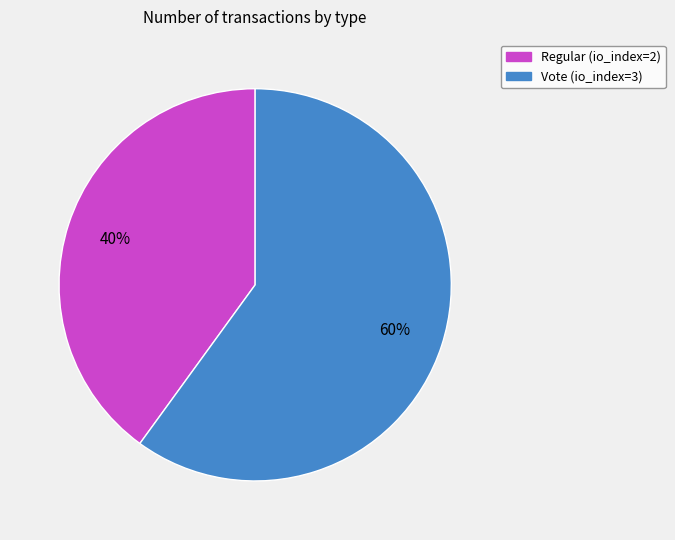

What is the ratio of the value at Vote to the value at Regular?

1.5